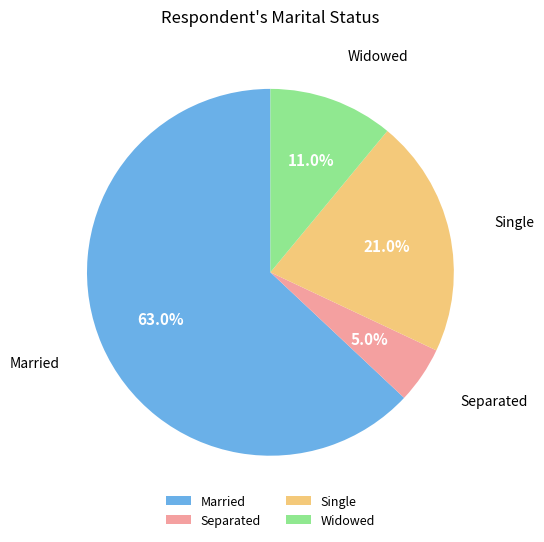

Which has a higher value, Separated or Widowed?

Widowed